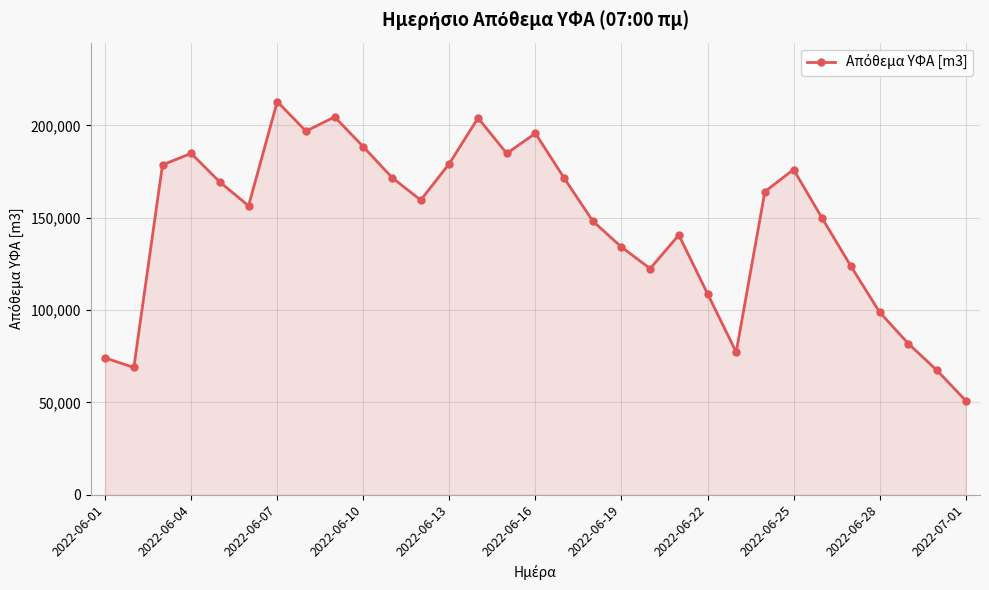

What is the value of the 13th point from the left?

179285.0